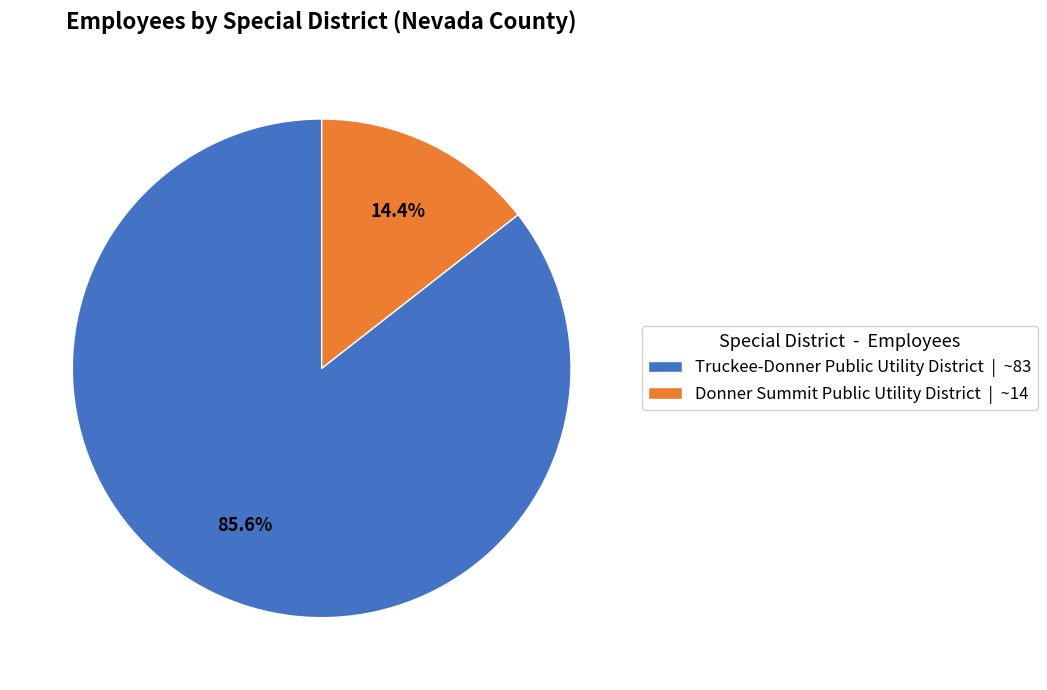

How many slices are in this pie chart?

2